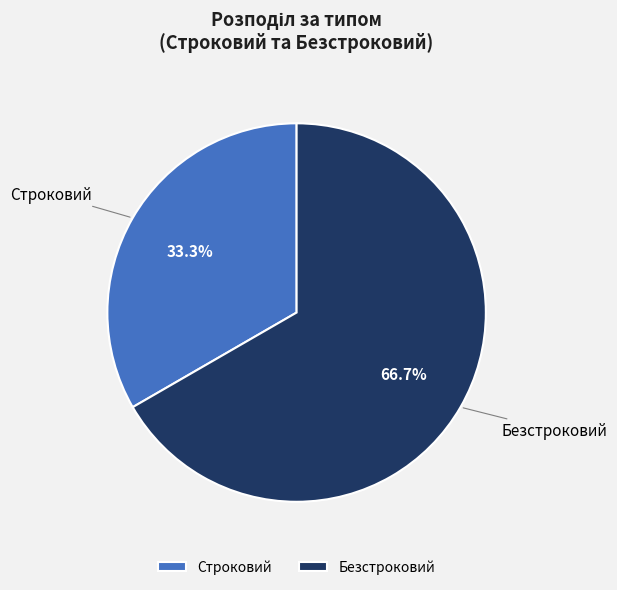

What percentage is the Строковий slice, to the nearest percent?

33%